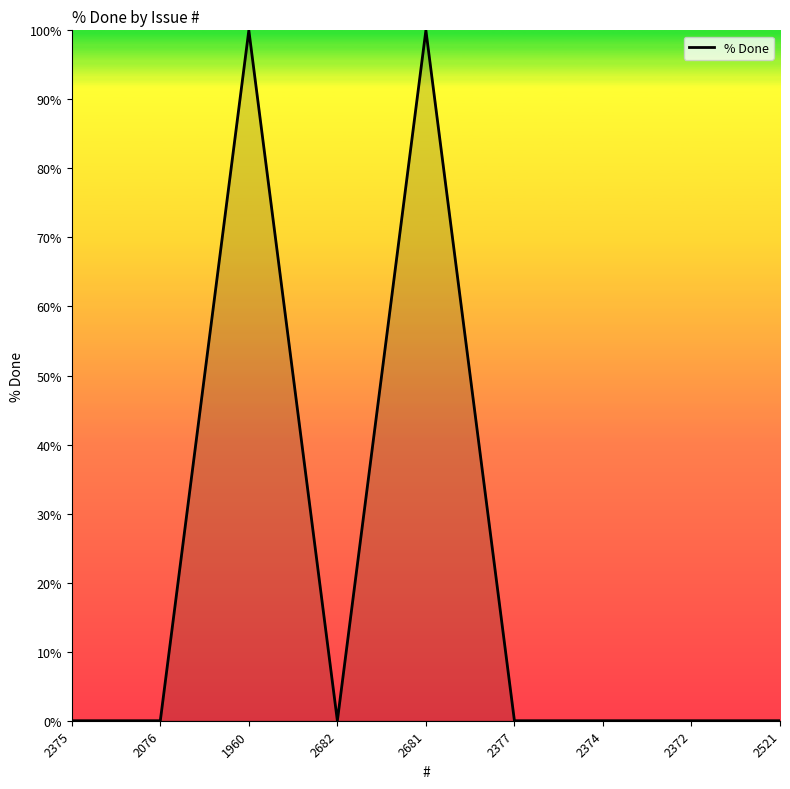

Is it true that the value at 2375 is 0?

True